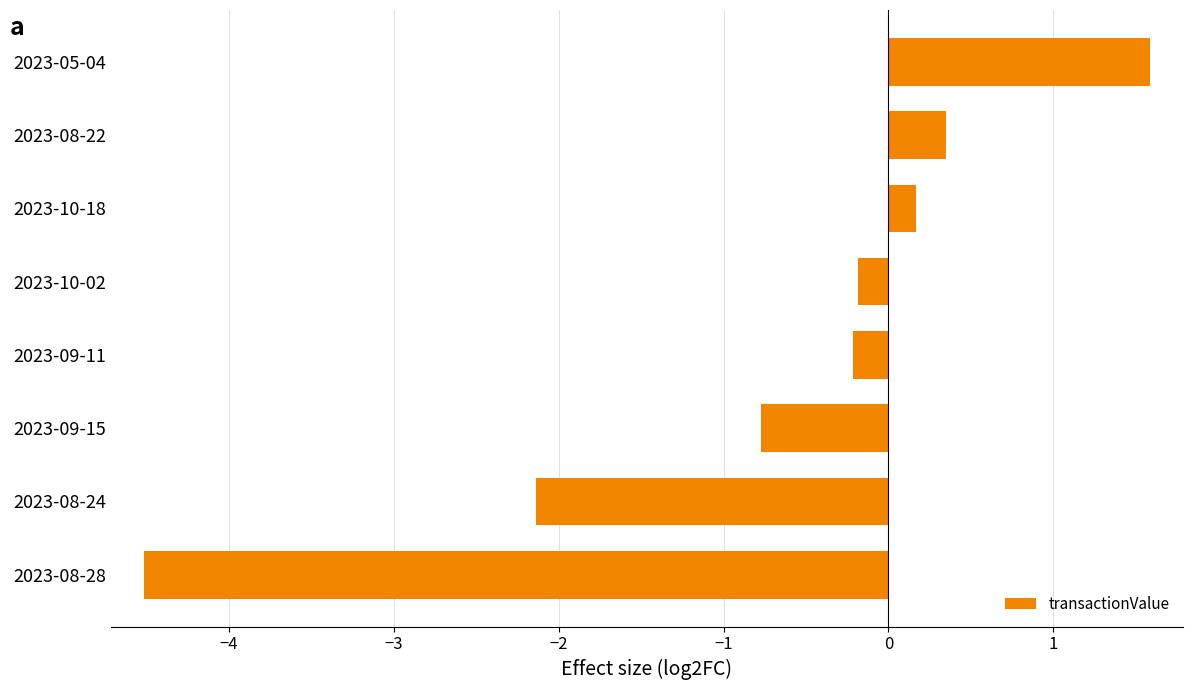

Reading bottom to top, extract all data points from this chart.

-4.5	-2.1	-0.8	-0.2	-0.2	0.2	0.4	1.6